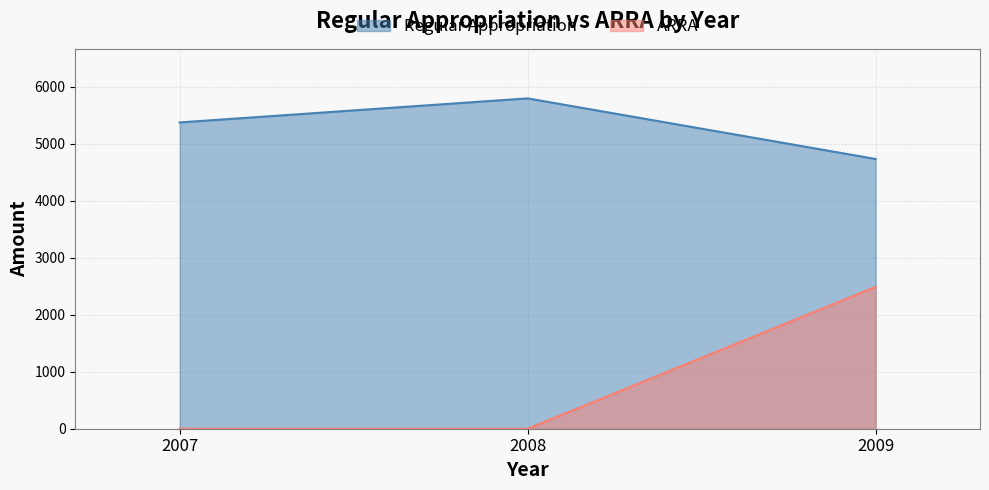

How many values in the ARRA series exceed 0?

1